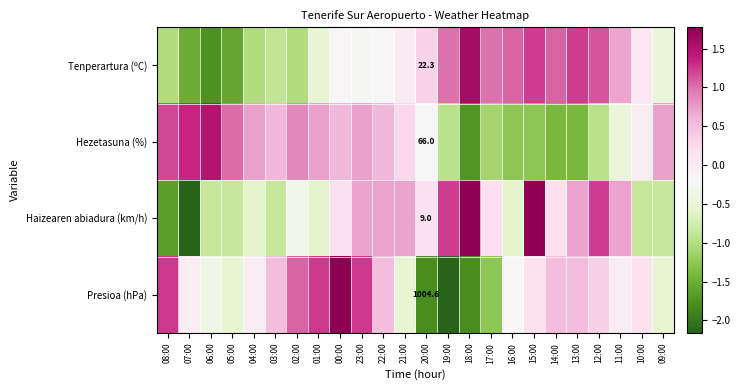

How many data points in Hezetasuna (%) are above 0?

13